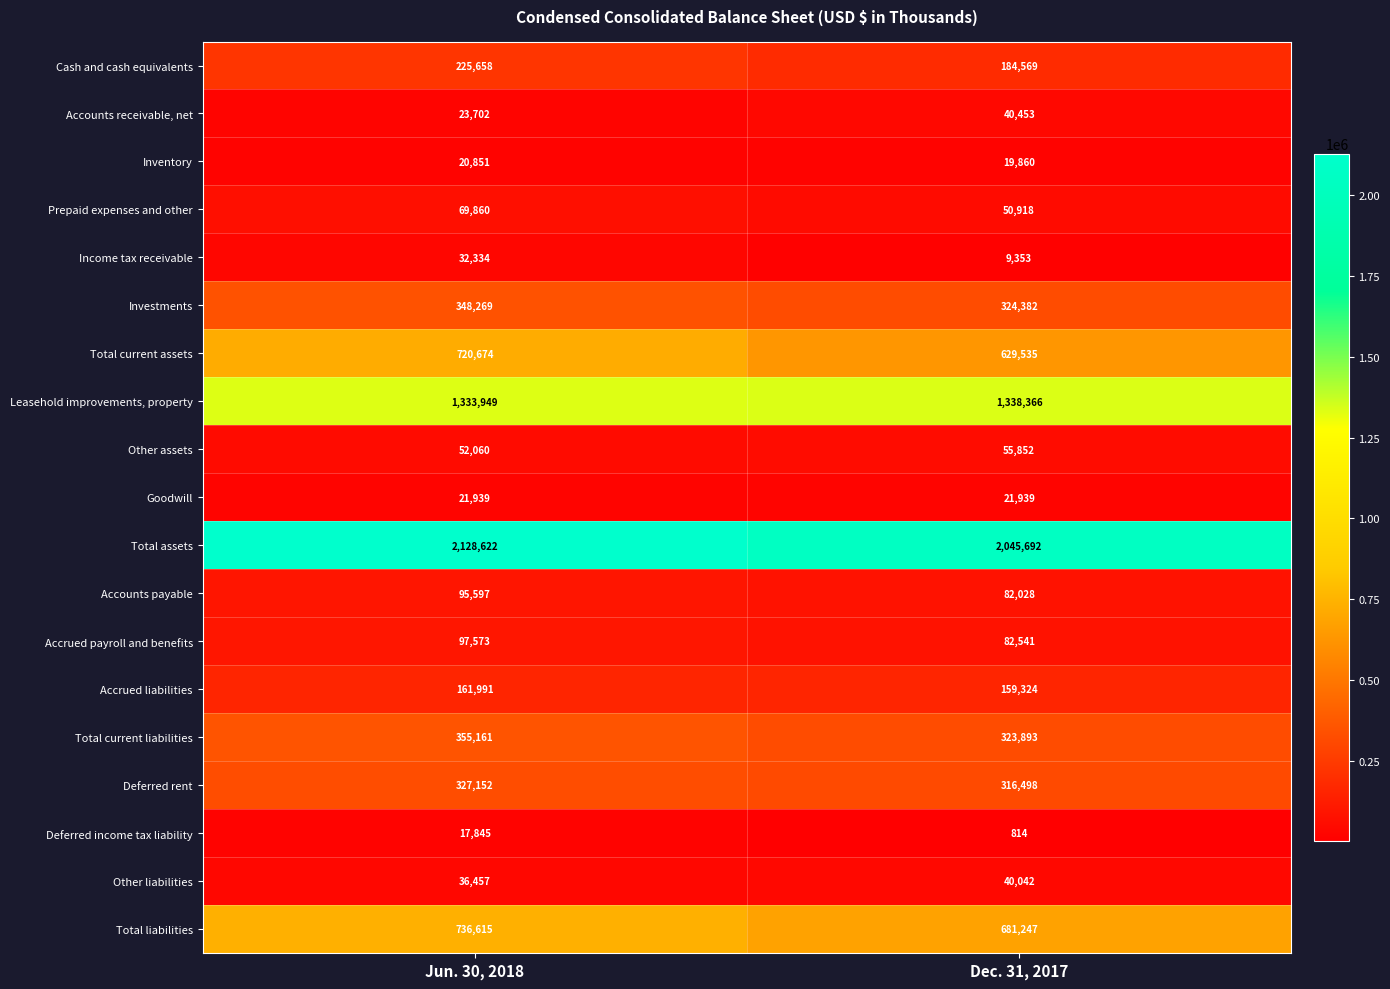

Which label corresponds to the largest value in the chart?

Jun. 30, 2018